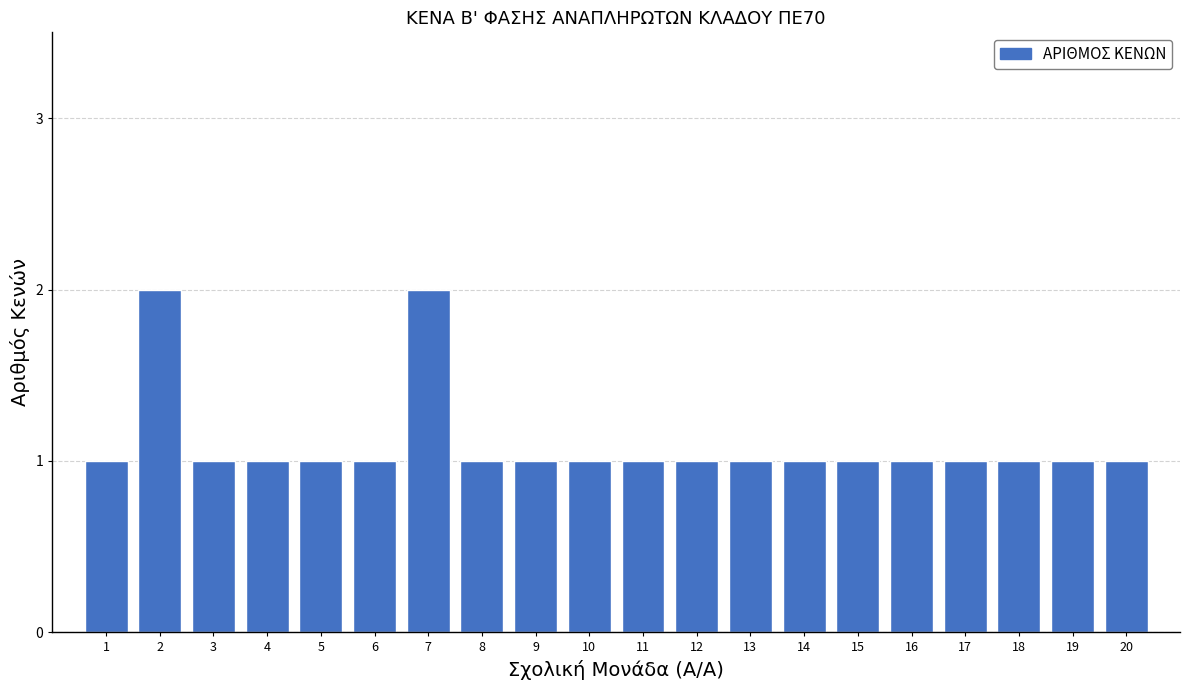

Reading left to right, list all the values displayed in this chart.

1	2	1	1	1	1	2	1	1	1	1	1	1	1	1	1	1	1	1	1